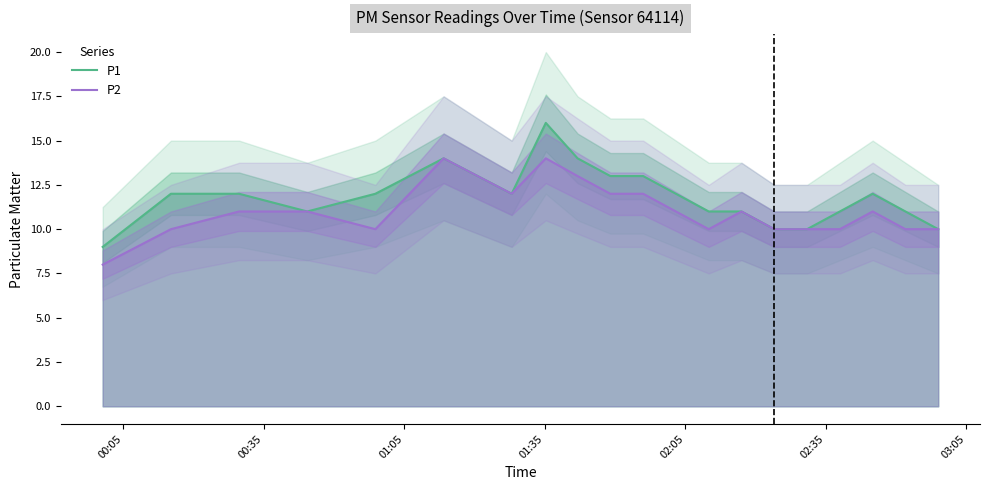

What is the highest value of the P2 series?

14